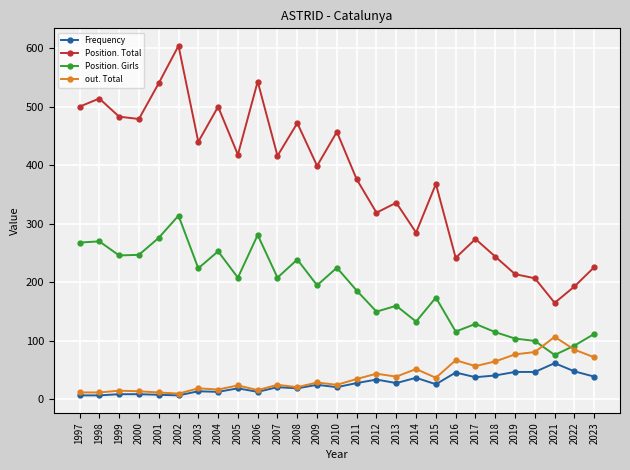

Which category has the highest value in the Position. Total series?

2002